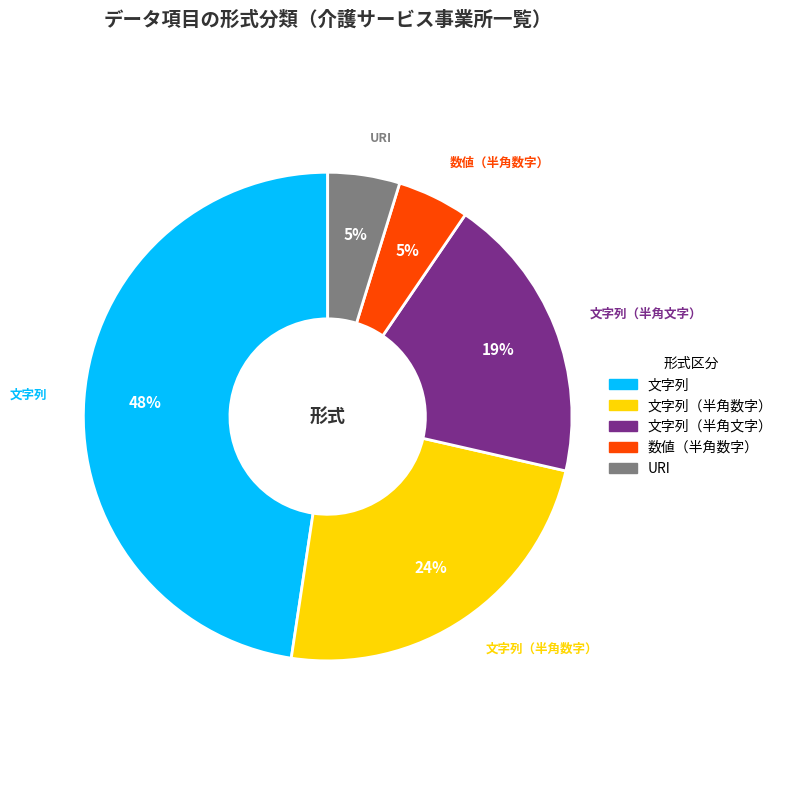

Is there a majority slice in this chart?

No